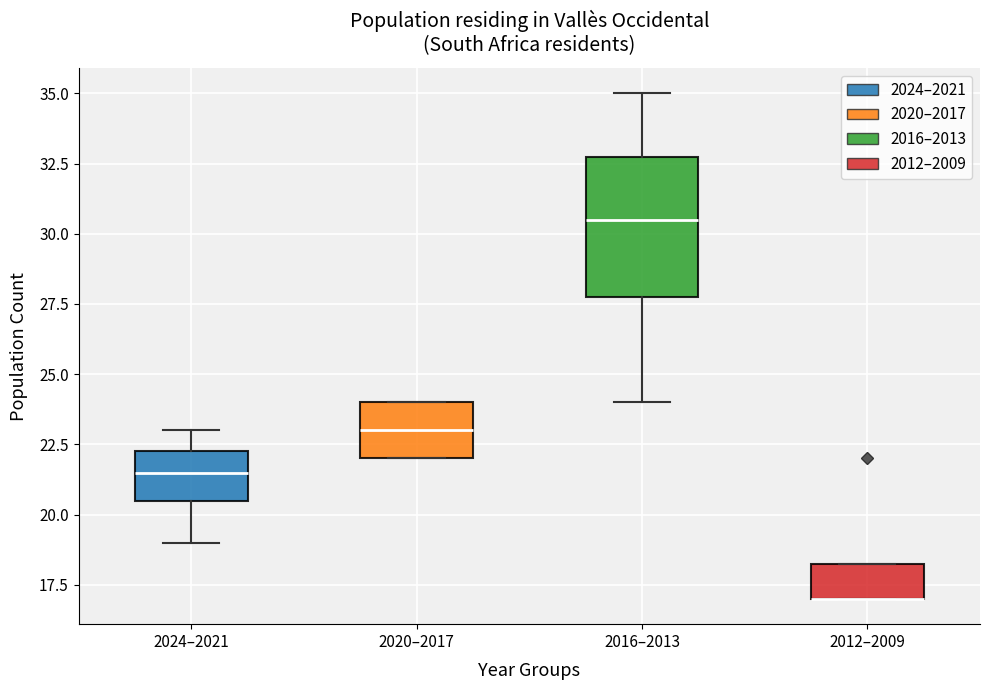

Where is the lower edge of the box for 2020–2017 on the y-axis? The values are not printed on the chart, so give them approximately, as read against the axis.

22.0